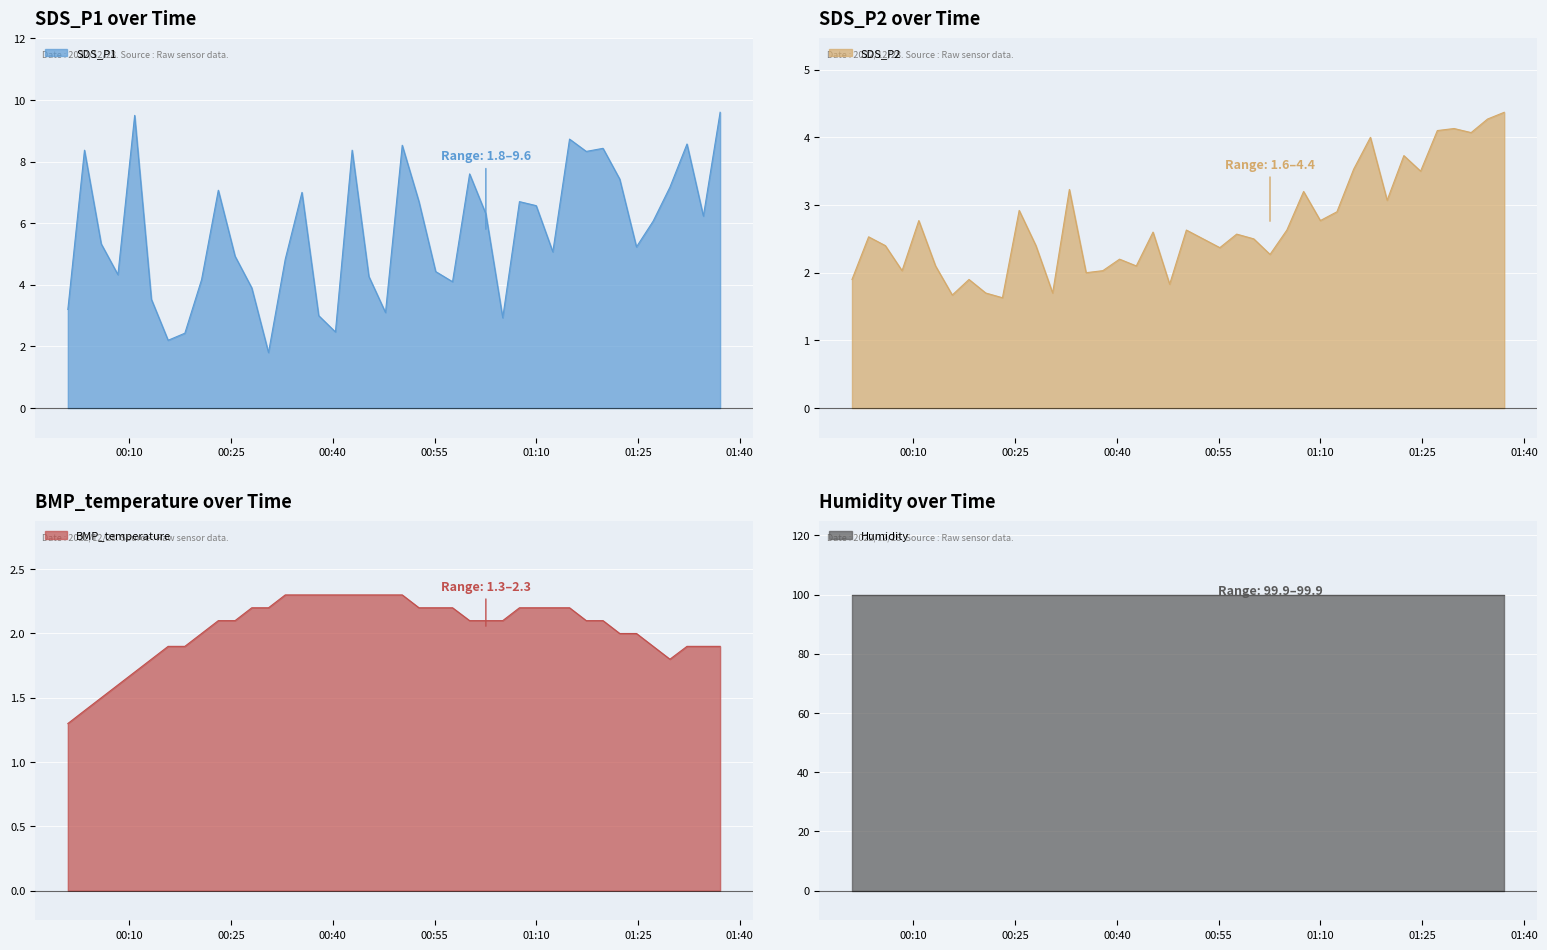

What is the difference between the second highest and second lowest values in the SDS_P2 series?

2.6